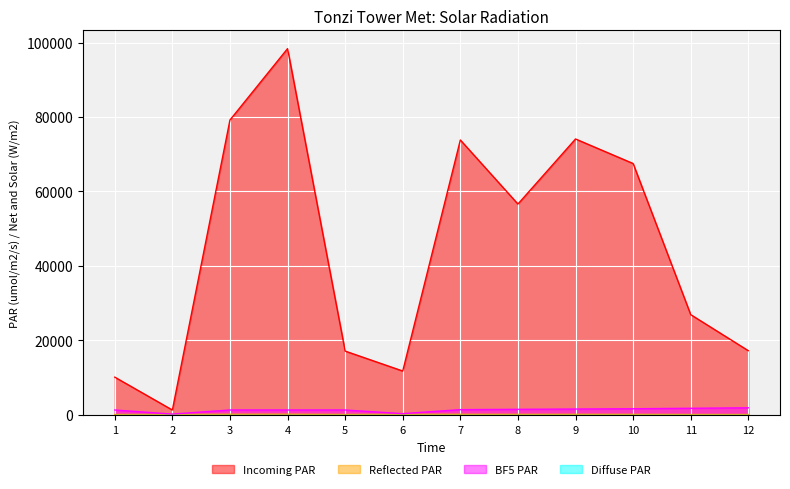

What is the total value across all series at 10?

69063.0